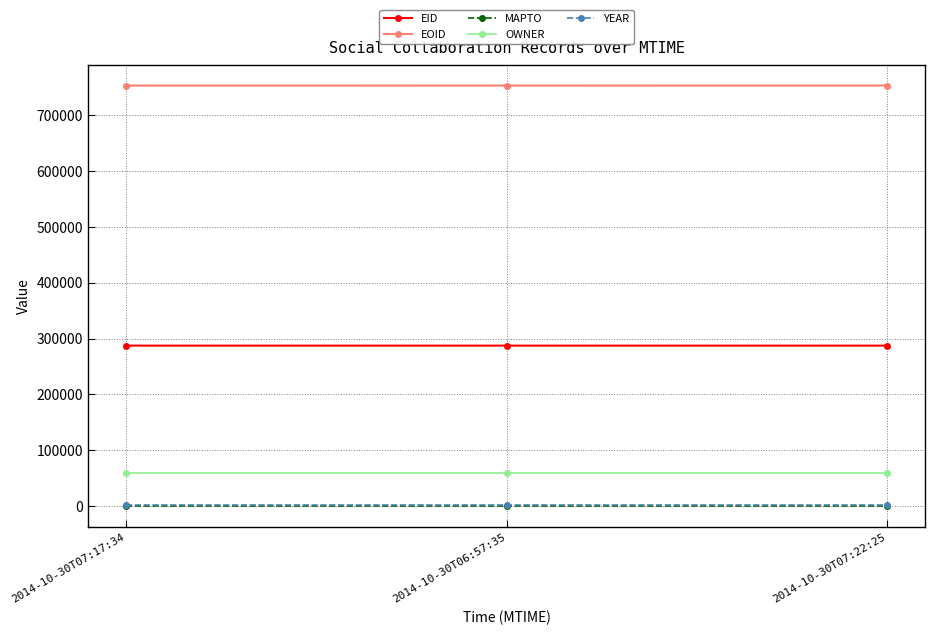

Which series has the largest total across all categories?

EOID